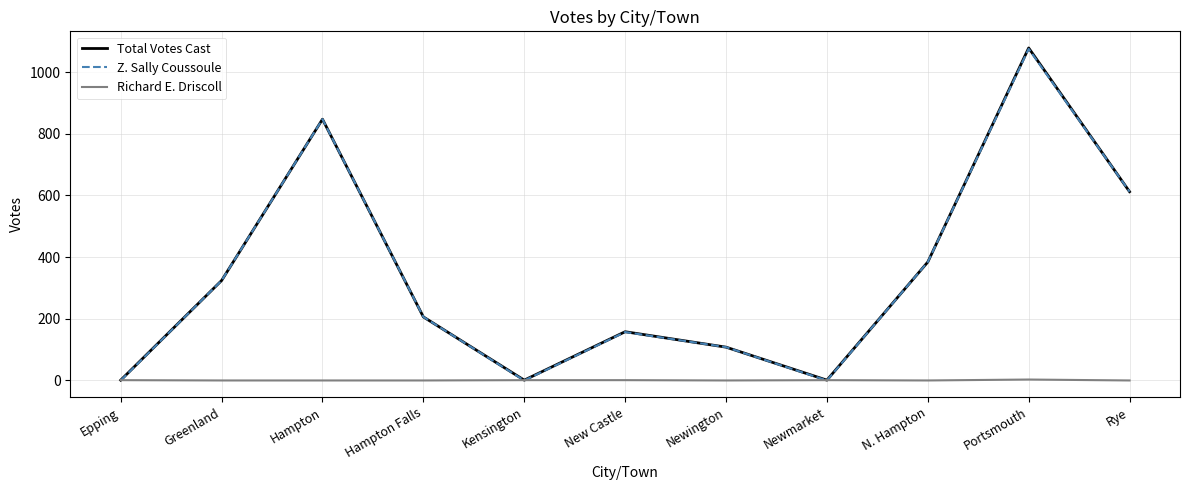

Is it true that Total Votes Cast equals 384 at N. Hampton?

True